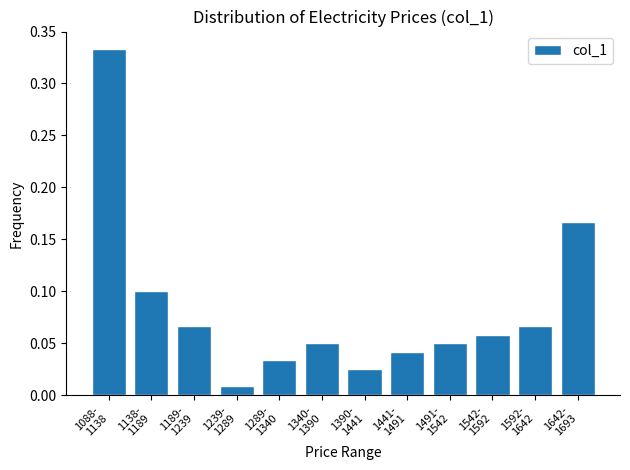

What is the sum of all values?

1.0